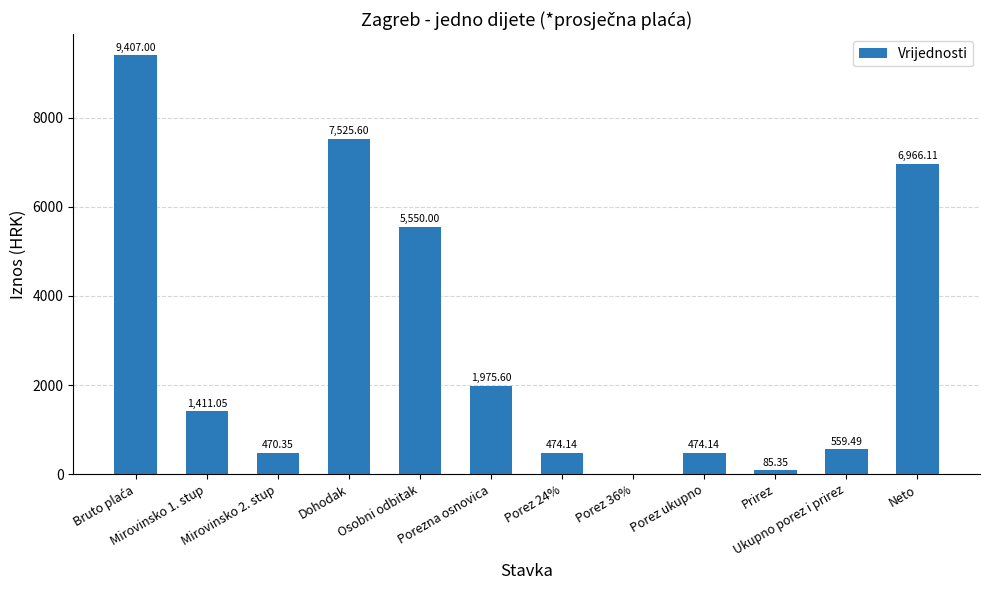

Is it true that the value at Neto is 12002.4?

False